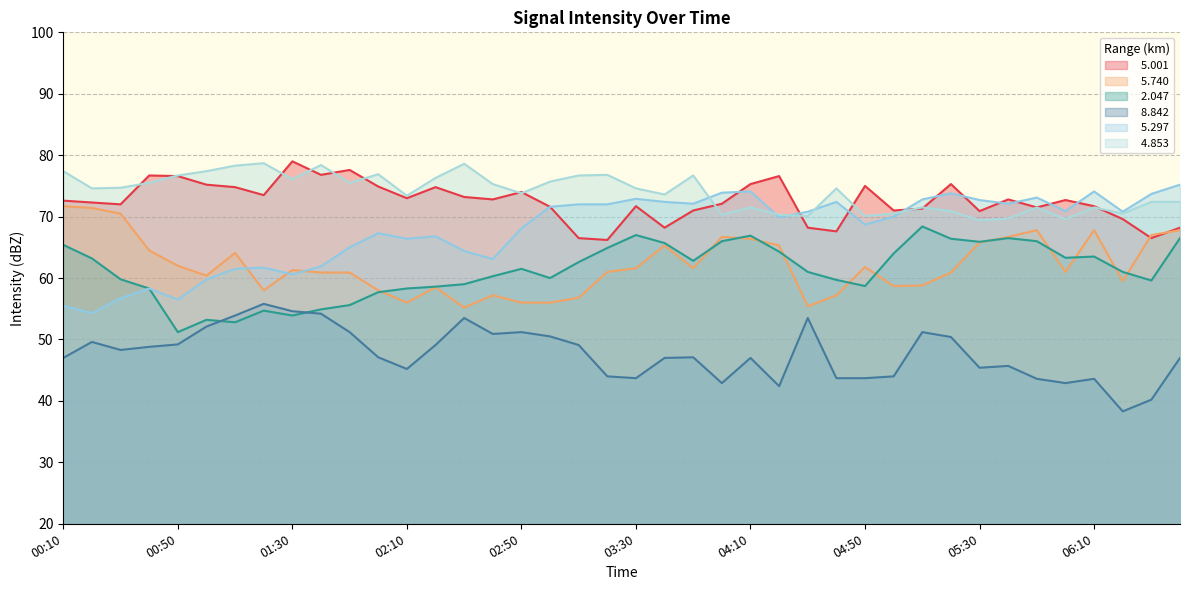

List the series in order of their peak value, lowest first.

  8.842,   2.047,   5.740,   5.297,   4.853,   5.001